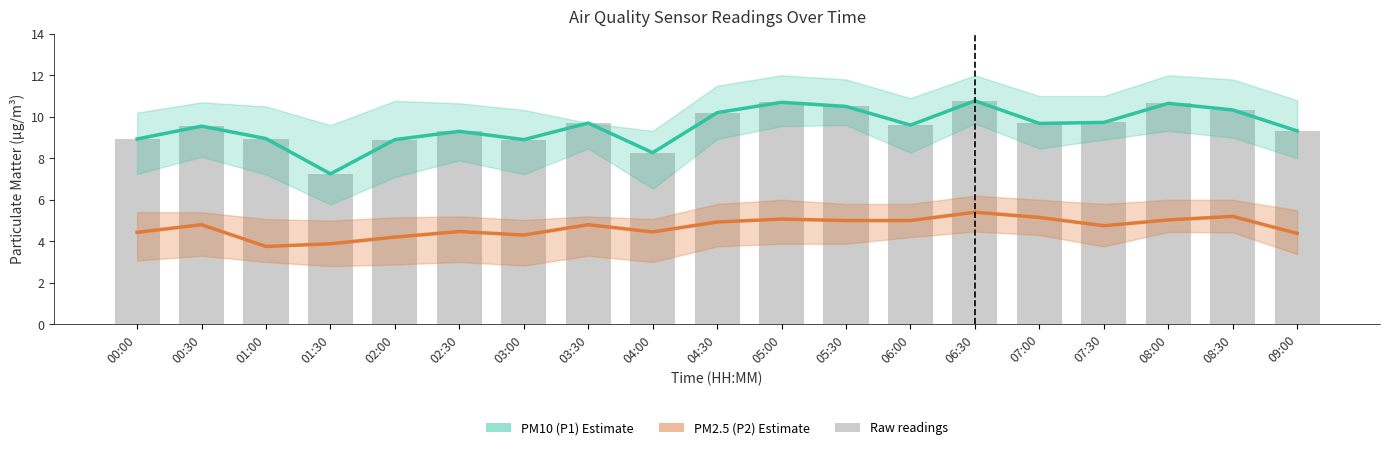

What is the difference between the maximum and minimum values in the P1 raw series?

3.5